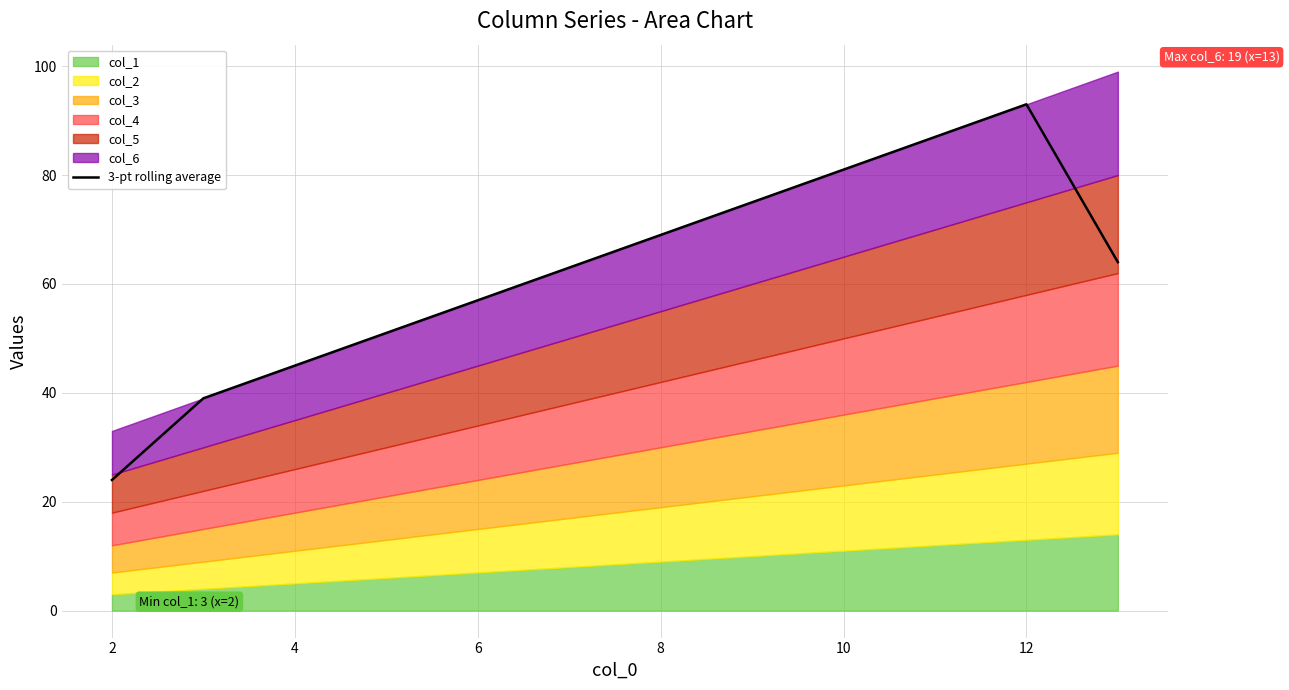

Does the chart have visible grid lines?

Yes